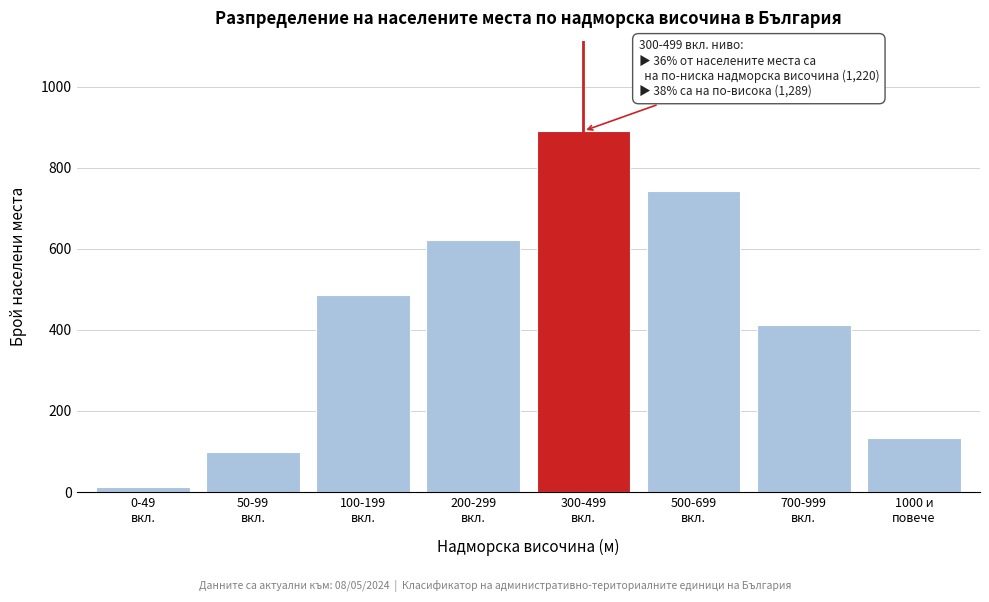

Reading left to right, transcribe all the data shown in this chart.

12	98	487	623	891	743	412	134